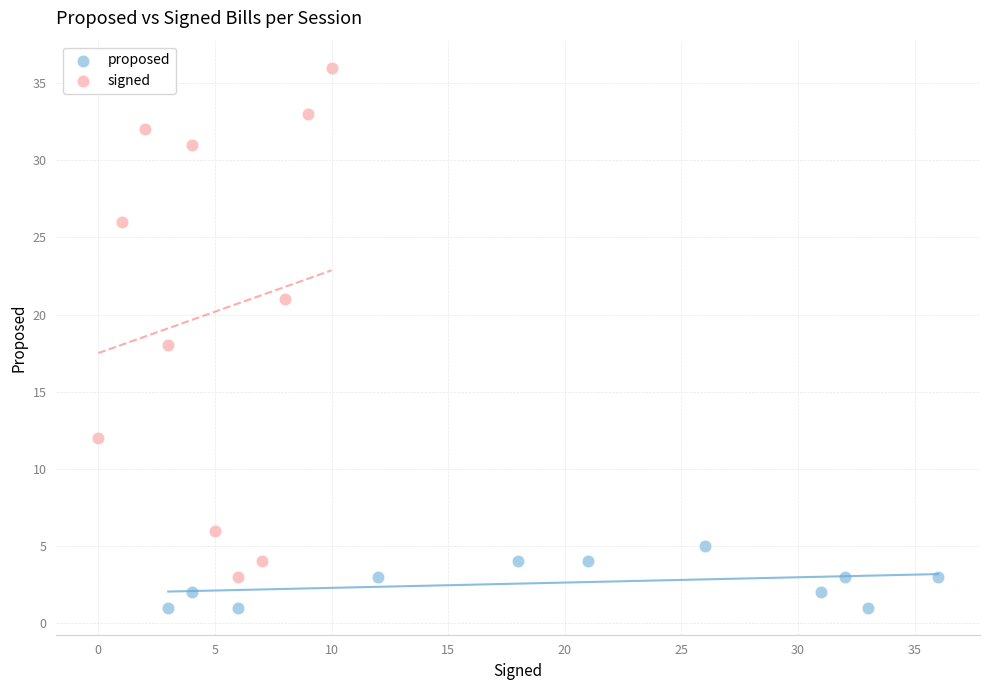

Which series reaches the minimum Y coordinate?

proposed